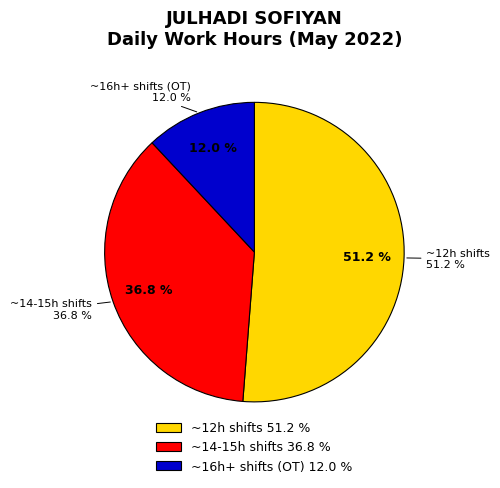

Is it true that Day 17 is 14% of the pie?

False